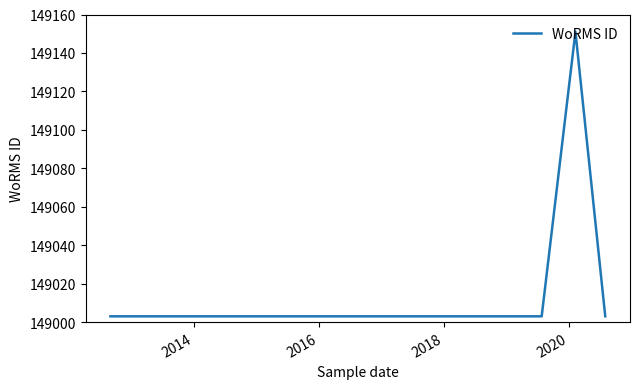

What is the sum of the values at 2018 and 2016?

298006